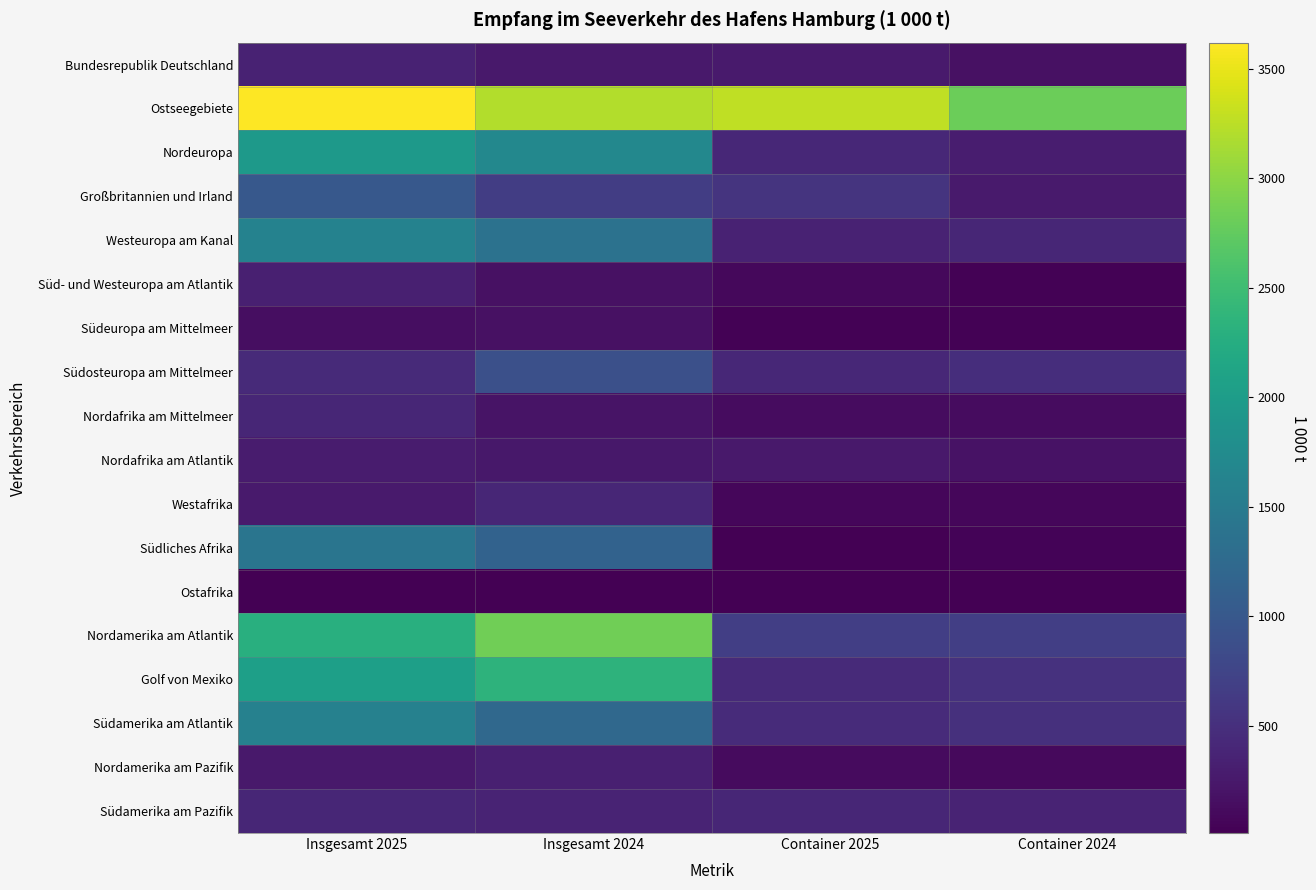

Which series has the largest total across all categories?

Ostseegebiete